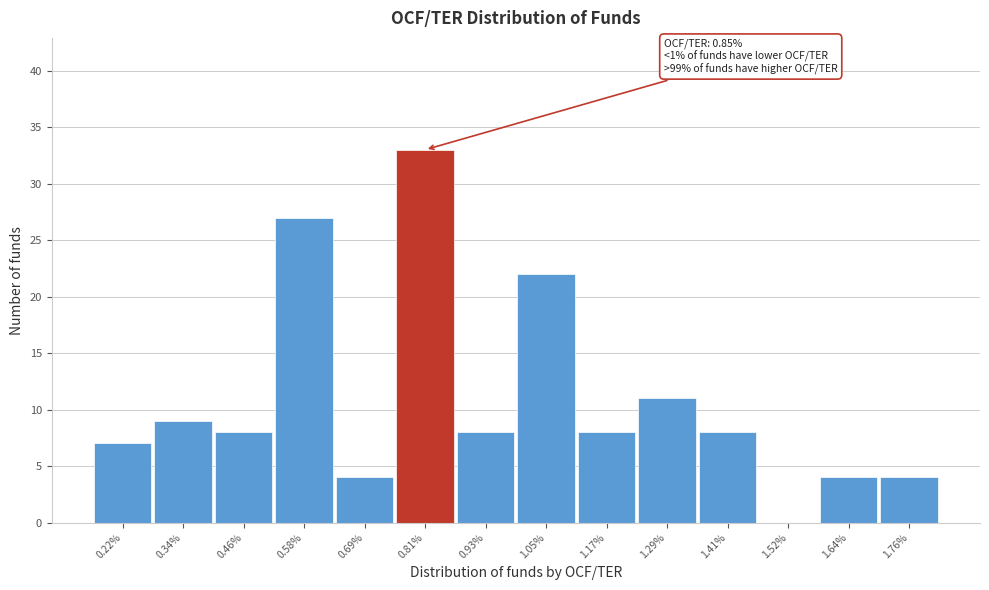

Reading left to right, extract all data points from this chart.

0.22%=7	0.34%=9	0.46%=8	0.58%=27	0.69%=4	0.81%=33	0.93%=8	1.05%=22	1.17%=8	1.29%=11	1.41%=8	1.52%=0	1.64%=4	1.76%=4